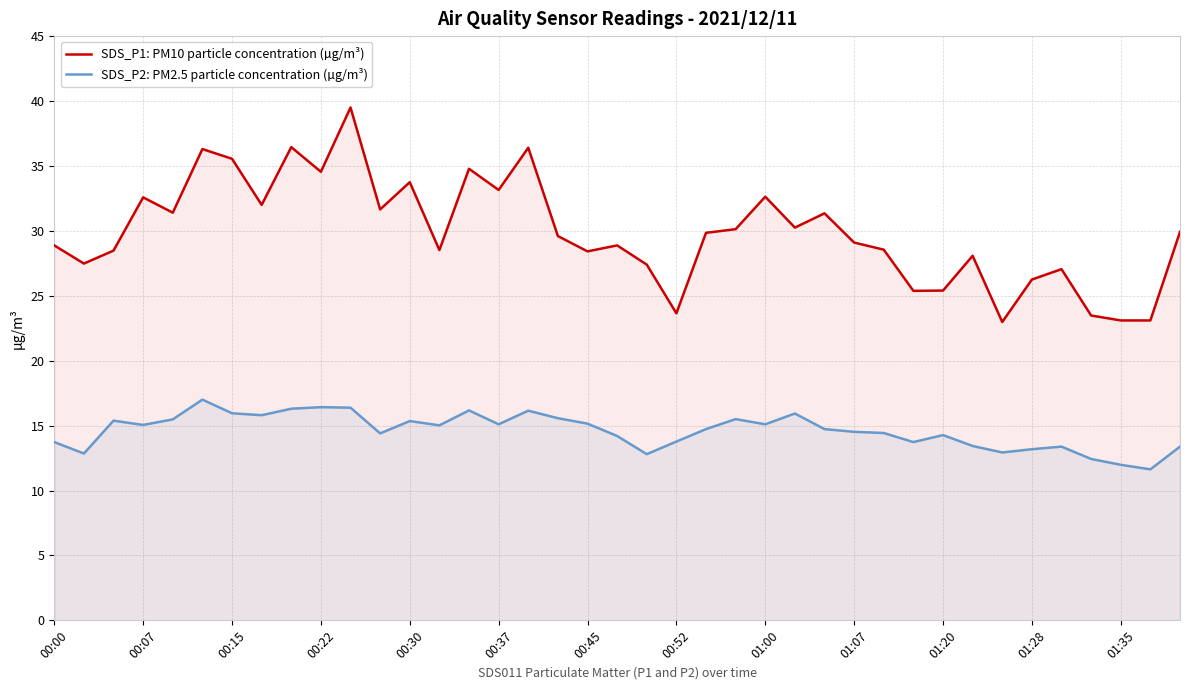

Does the chart display data point markers on the line(s)?

No